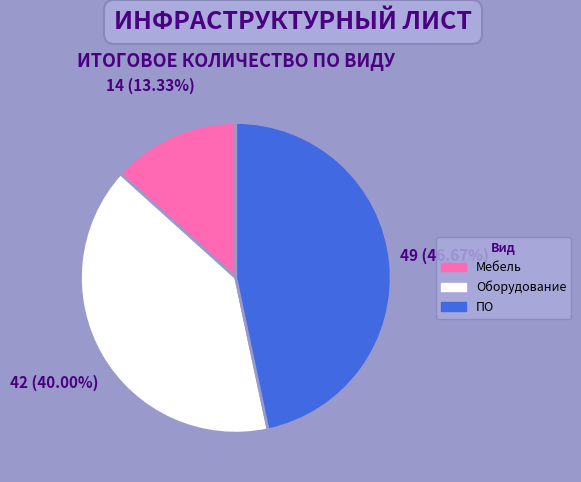

How many segments does this pie chart have?

3